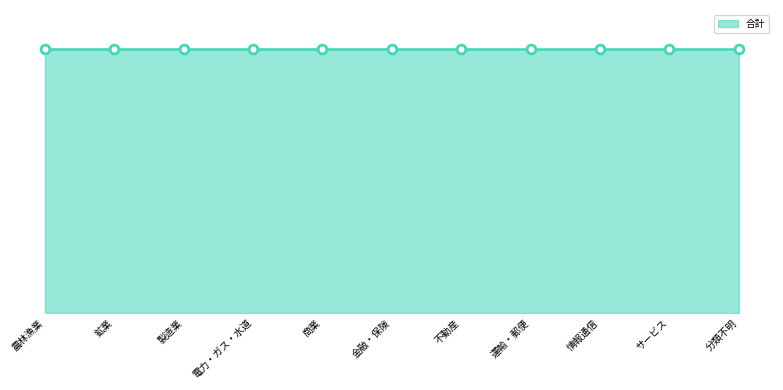

At which category is the sum across all series the highest?

農林漁業